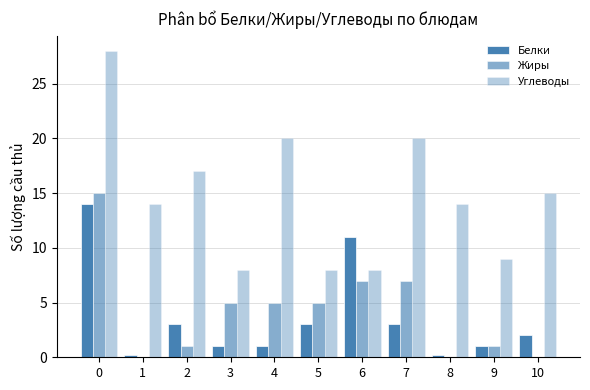

Reading left to right, list all the values displayed in this chart.

Белки: 14.0	0.2	3.0	1.0	1.0	3.0	11.0	3.0	0.2	1.0	2.0
Жиры: 15.0	0.0	1.0	5.0	5.0	5.0	7.0	7.0	0.0	1.0	0.0
Углеводы: 28.0	14.0	17.0	8.0	20.0	8.0	8.0	20.0	14.0	9.0	15.0